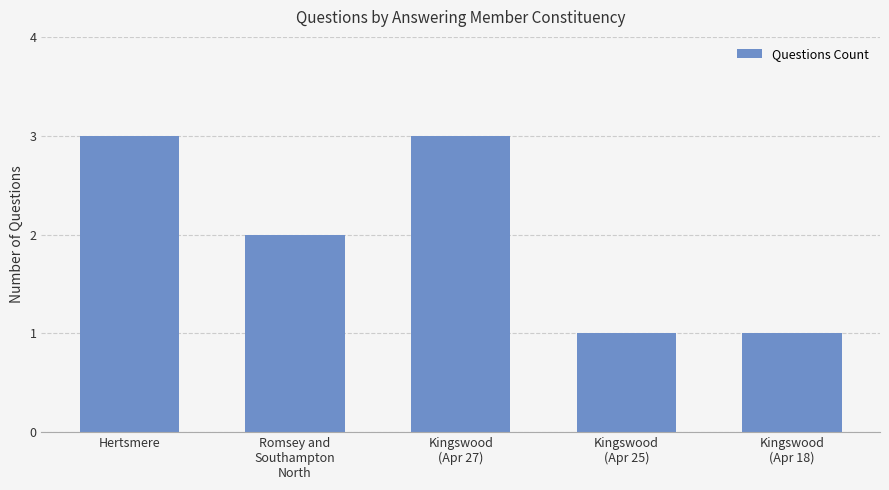

What is the label of the 2nd bar from the left?

Romsey and
Southampton
North